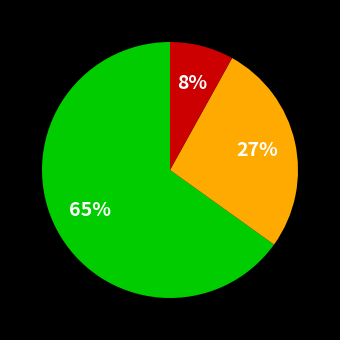

To the nearest percent, what is the difference between the largest and smallest slice percentages?

57%